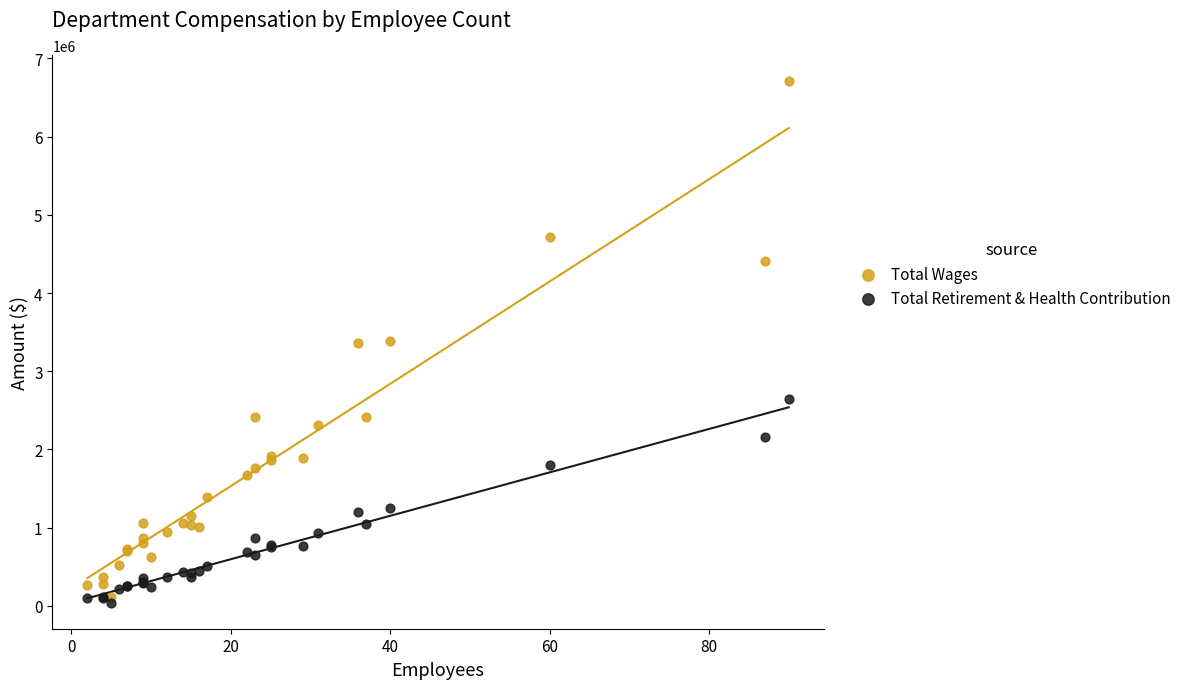

What are all the series names shown in the legend?

Total Wages, Total Retirement & Health Contribution